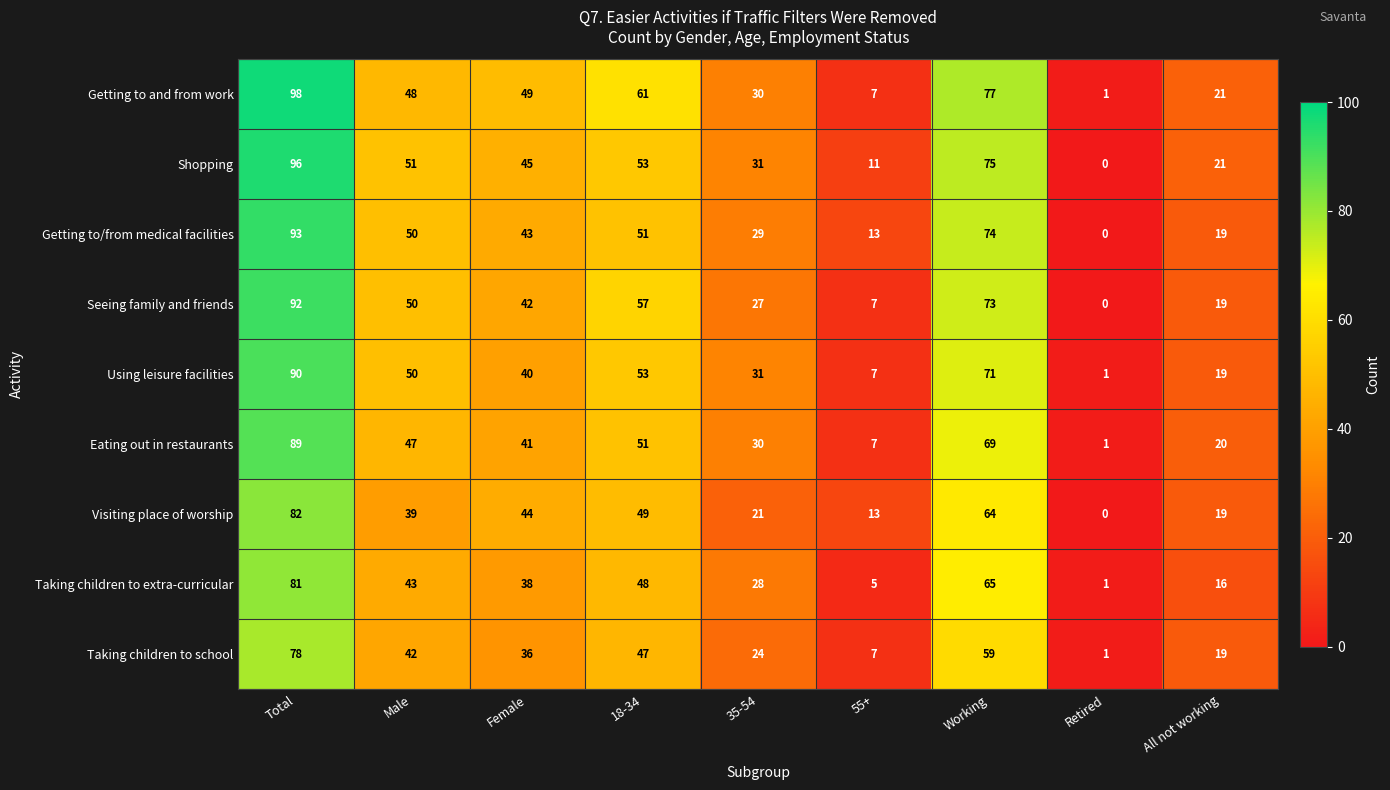

What value does the Taking children to school series have at Total, to the nearest 5?

80